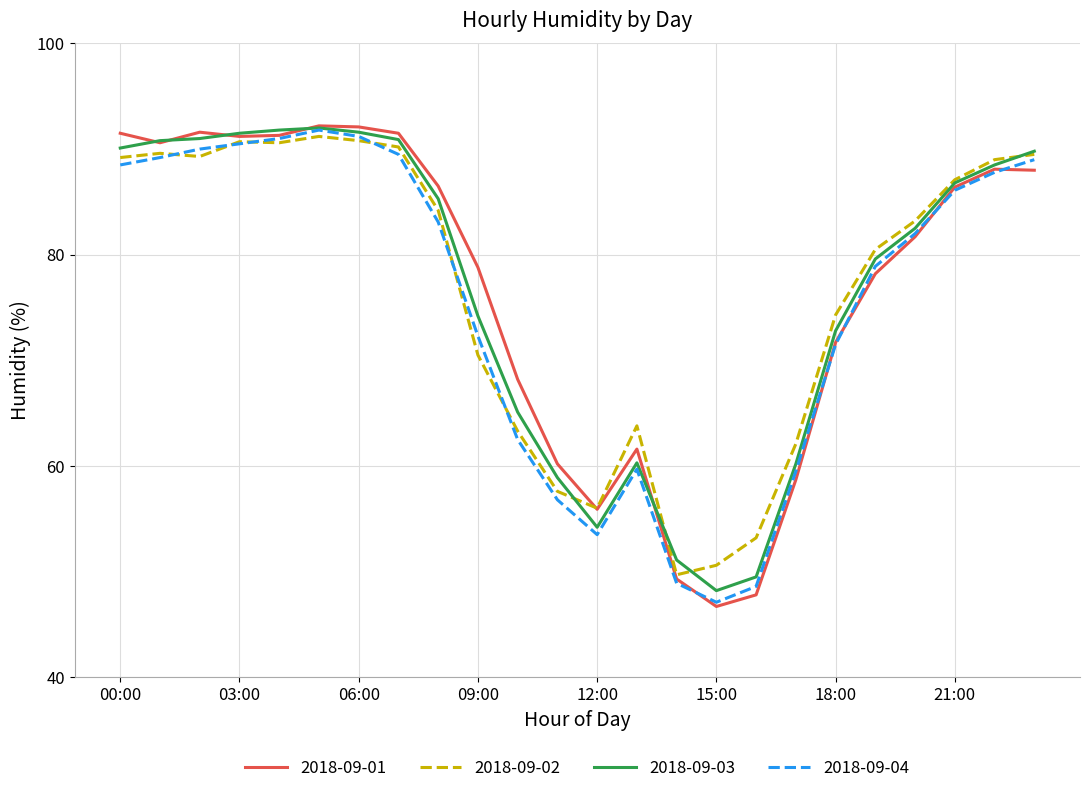

What is the smallest value displayed?

46.7